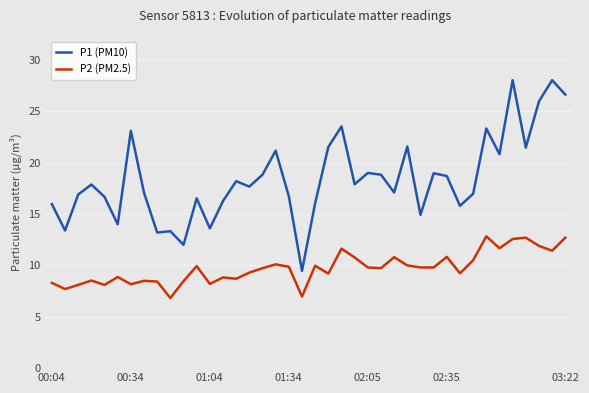

List the series in order of their overall mean, highest first.

P1 (PM10), P2 (PM2.5)